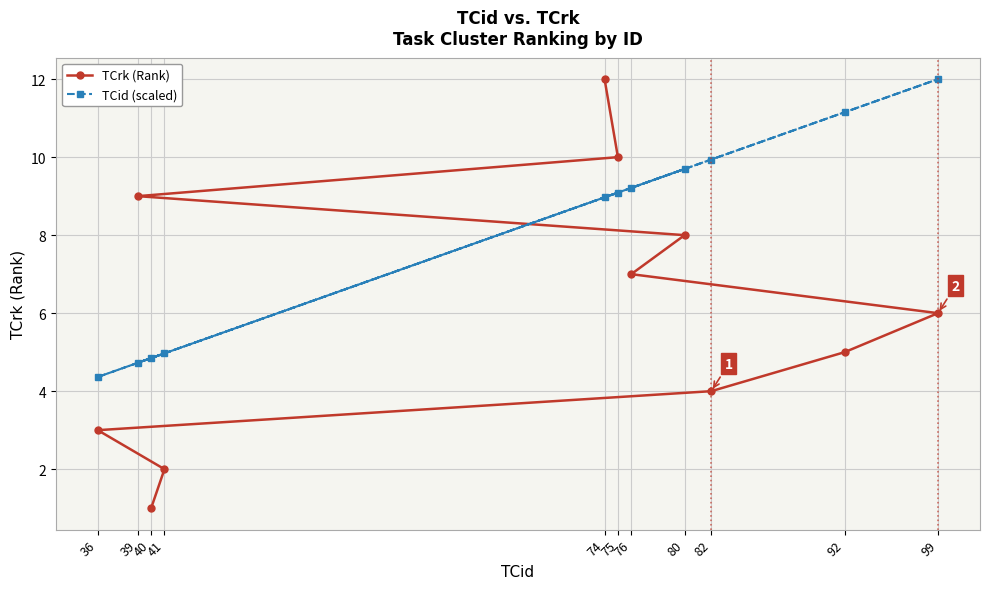

At 41, list the series in order from smallest to largest.

TCrk (Rank), TCid (scaled)